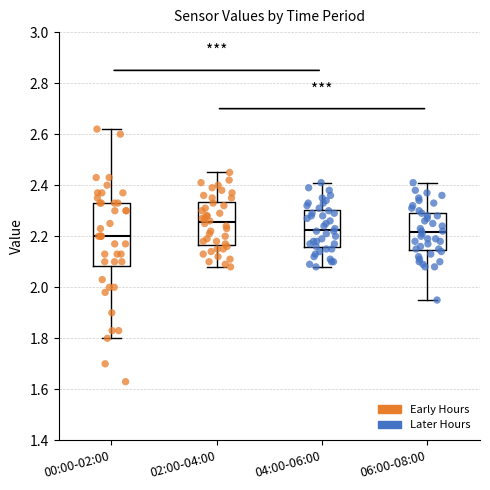

Reading left to right, read every box against the y-axis: the position of its median line, the range the box covers, and the ends of its whiskers. The values are not printed on the chart, so give them approximately, as read against the axis.

00:00-02:00: median 2.20, box 2.08 to 2.34, whiskers 1.80 to 2.62
02:00-04:00: median 2.26, box 2.16 to 2.34, whiskers 2.08 to 2.46
04:00-06:00: median 2.22, box 2.16 to 2.30, whiskers 2.08 to 2.42
06:00-08:00: median 2.22, box 2.14 to 2.30, whiskers 1.96 to 2.42